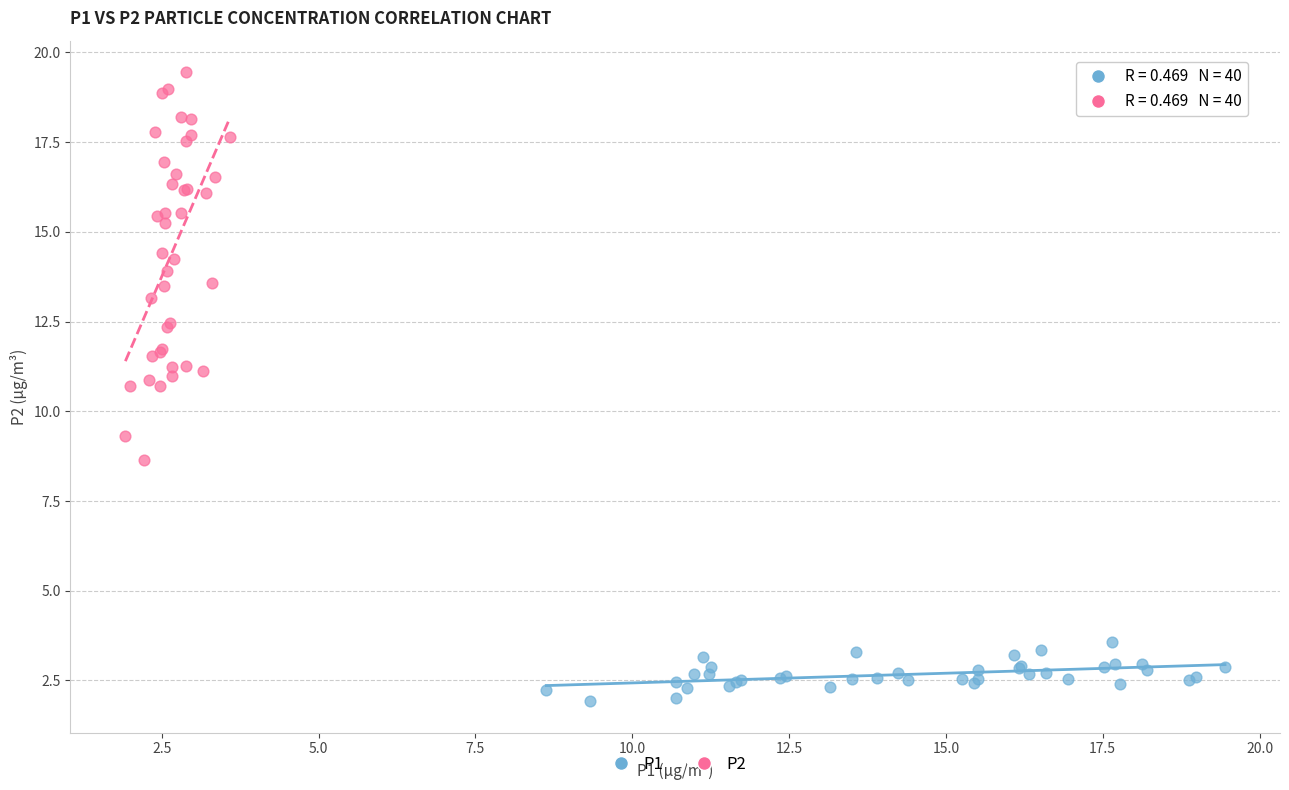

What are all the series names shown in the legend?

P1, P2